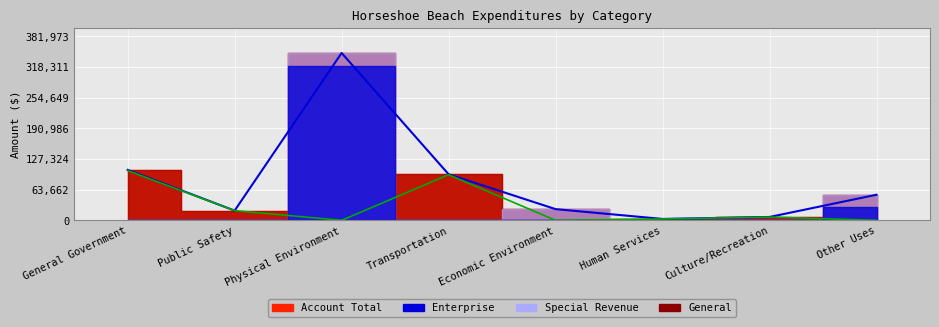

How many data points in General are above 6708?

3